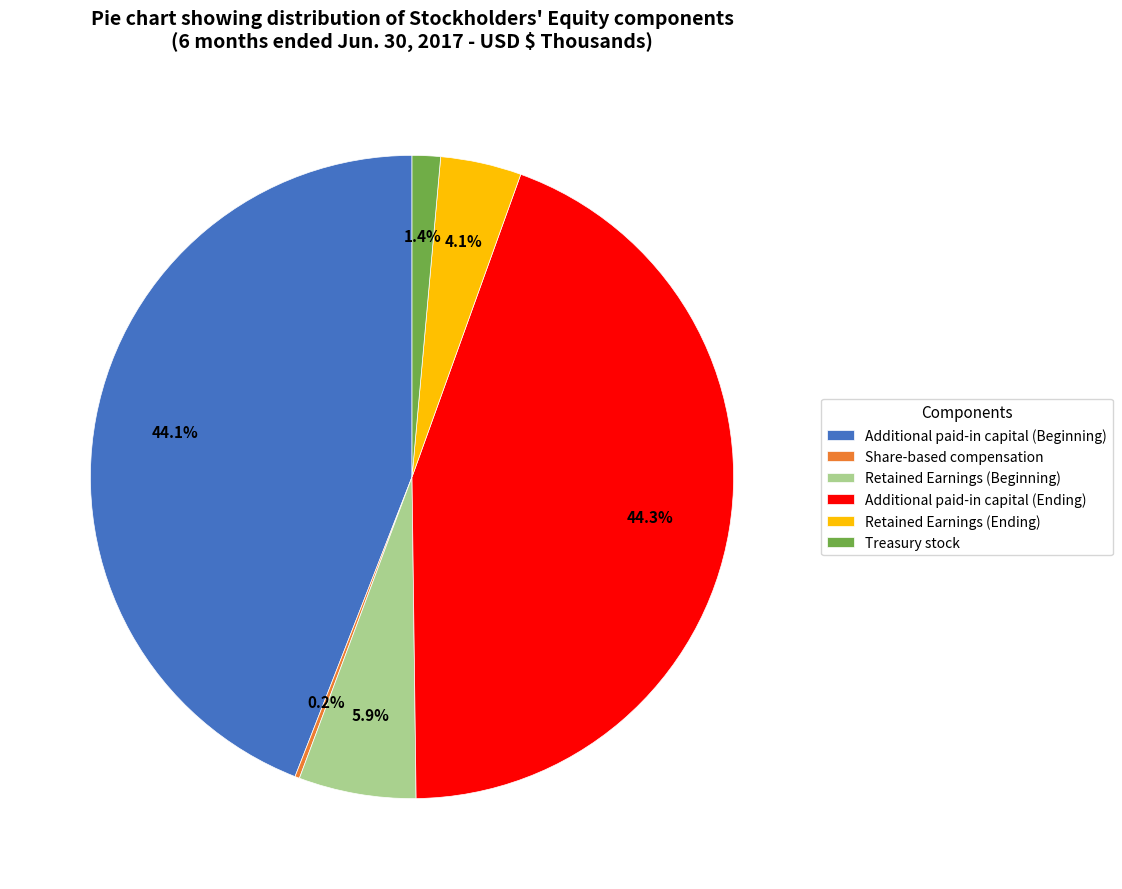

Is it true that Retained Earnings (Ending) is 18% of the pie?

False